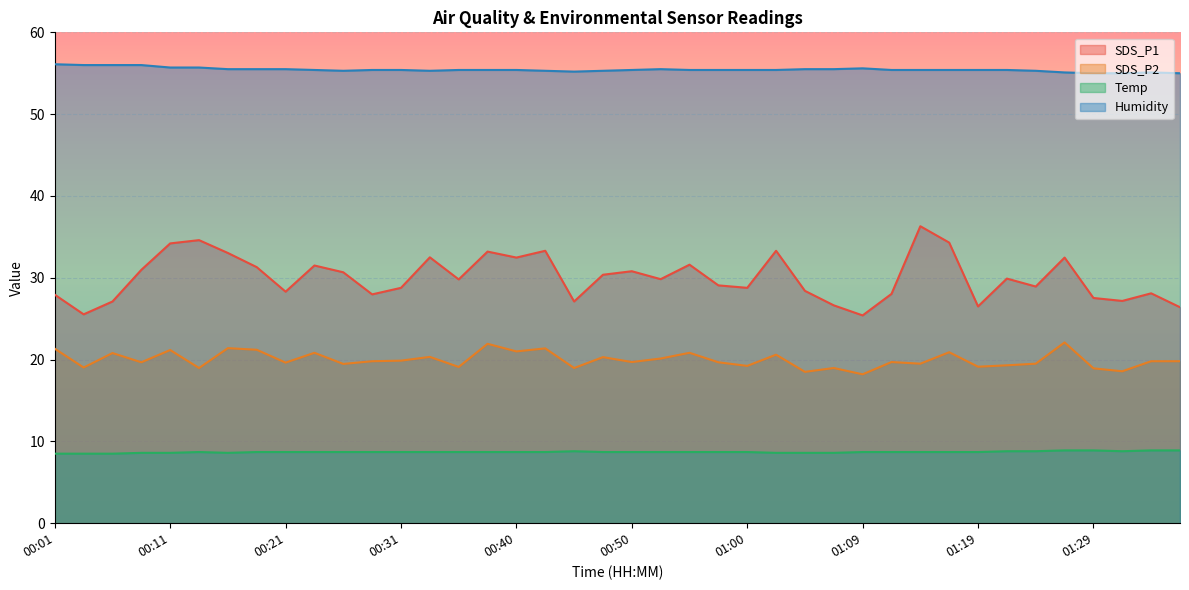

Reading right to left, transcribe all the data shown in this chart.

SDS_P1: 26.4	28.1	27.2	27.5	32.5	28.9	29.9	26.5	34.3	36.3	28.0	25.4	26.6	28.4	33.3	28.8	29.1	31.6	29.8	30.8	30.4	27.1	33.3	32.5	33.2	29.8	32.5	28.8	28.0	30.7	31.5	28.3	31.3	33.0	34.6	34.2	31.0	27.1	25.5	27.9
SDS_P2: 19.8	19.8	18.6	18.9	22.1	19.5	19.3	19.1	20.9	19.5	19.7	18.2	19.0	18.5	20.6	19.2	19.7	20.8	20.1	19.7	20.3	19.0	21.4	21.0	21.9	19.1	20.3	19.9	19.8	19.5	20.8	19.6	21.2	21.4	19.0	21.2	19.7	20.8	19.0	21.3
Temp: 8.9	8.9	8.8	8.9	8.9	8.8	8.8	8.7	8.7	8.7	8.7	8.7	8.6	8.6	8.6	8.7	8.7	8.7	8.7	8.7	8.7	8.8	8.7	8.7	8.7	8.7	8.7	8.7	8.7	8.7	8.7	8.7	8.7	8.6	8.7	8.6	8.6	8.5	8.5	8.5
Humidity: 55.0	55.1	55.0	55.0	55.1	55.3	55.4	55.4	55.4	55.4	55.4	55.6	55.5	55.5	55.4	55.4	55.4	55.4	55.5	55.4	55.3	55.2	55.3	55.4	55.4	55.4	55.3	55.4	55.4	55.3	55.4	55.5	55.5	55.5	55.7	55.7	56.0	56.0	56.0	56.1